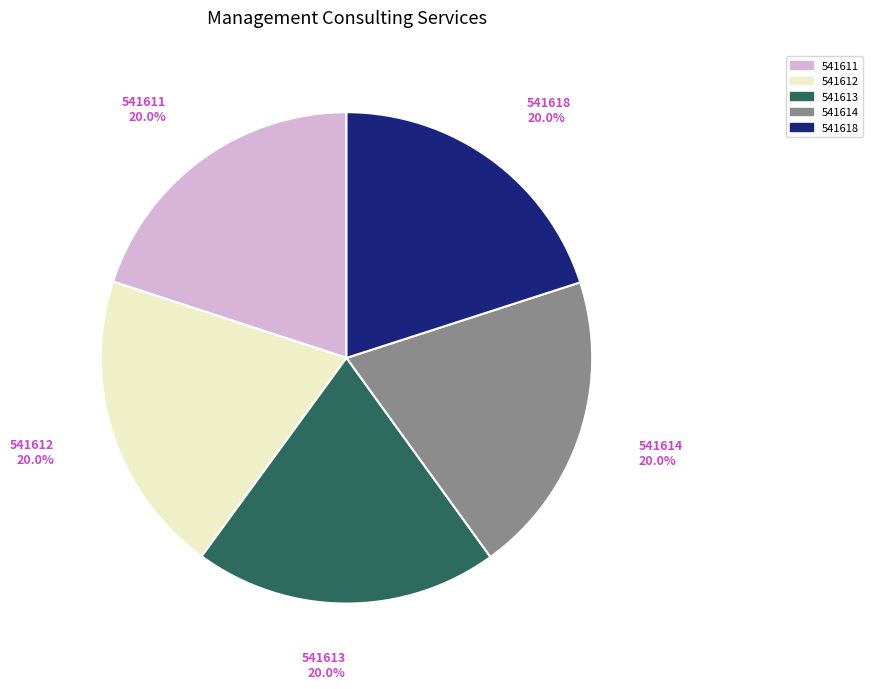

Does 541611 account for over 50% of the chart?

No